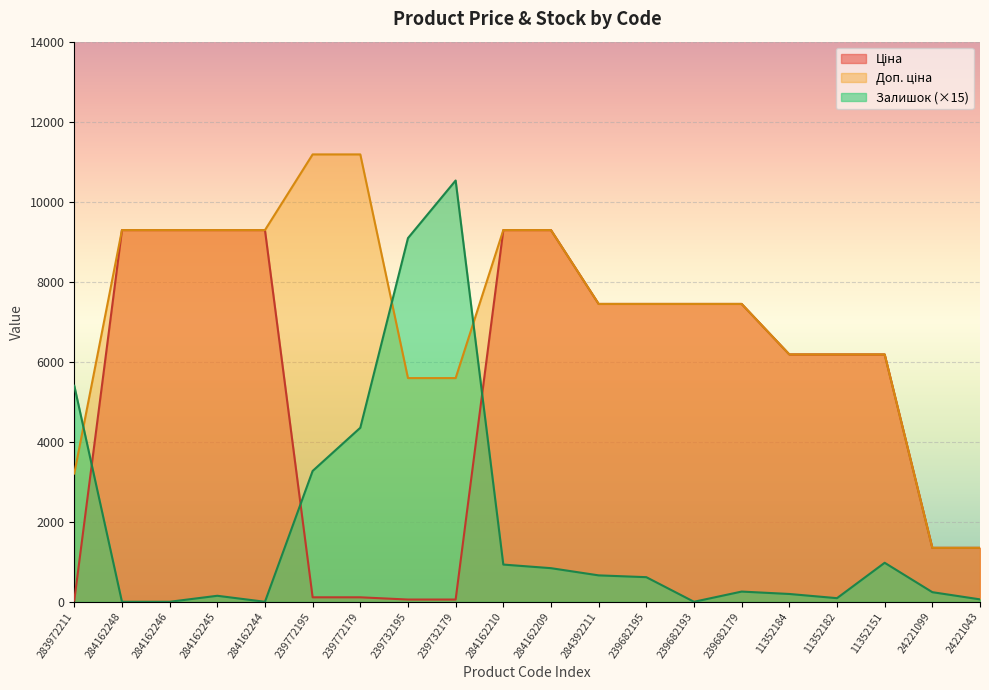

What are all the series names shown in the legend?

Ціна, Доп. ціна, Залишок